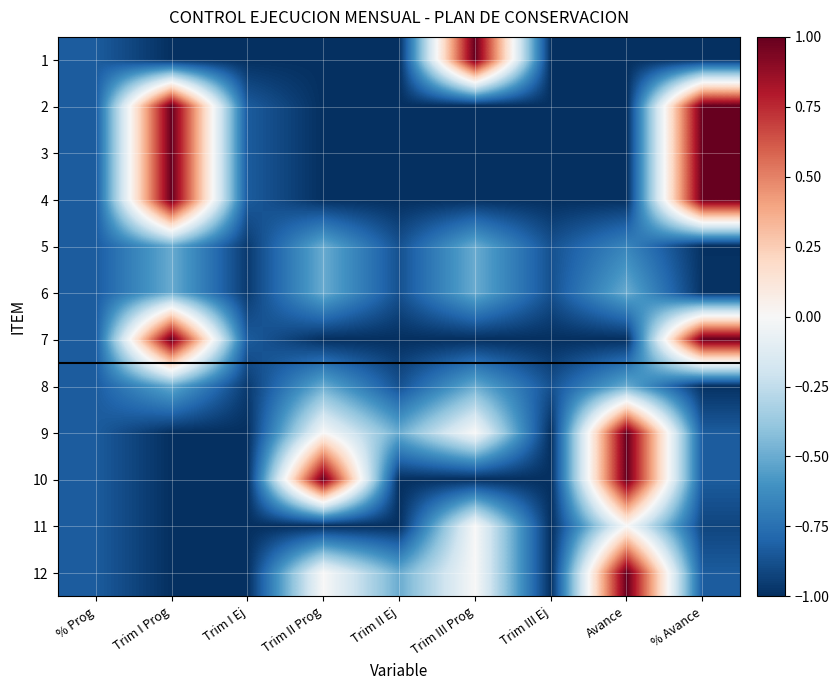

What is the maximum value shown in the chart?

1.0